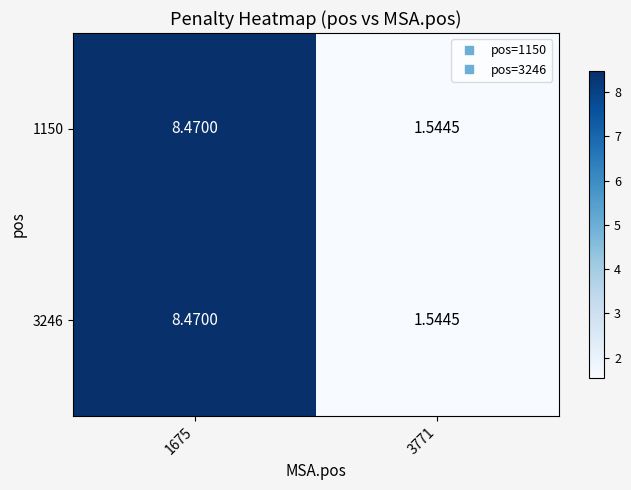

At which category is the sum across all series the highest?

1675